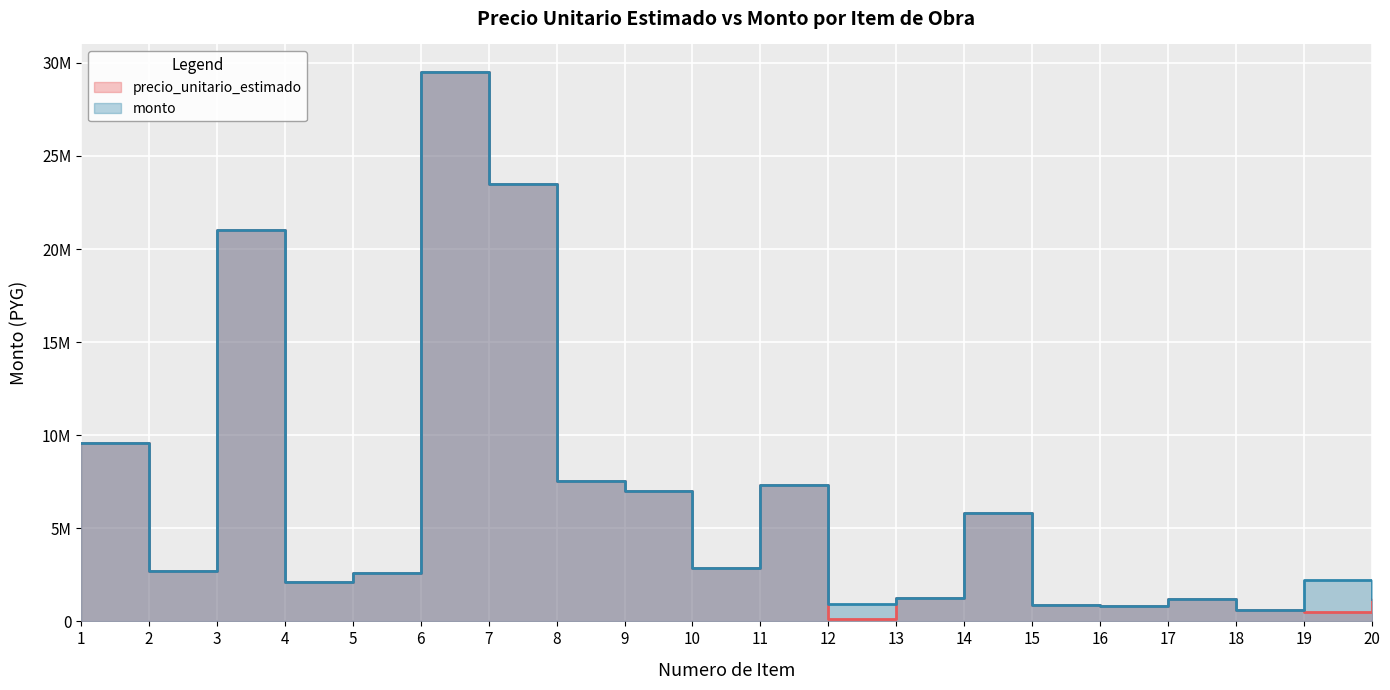

What is the value of the monto point at the 5th from the left?

2622000